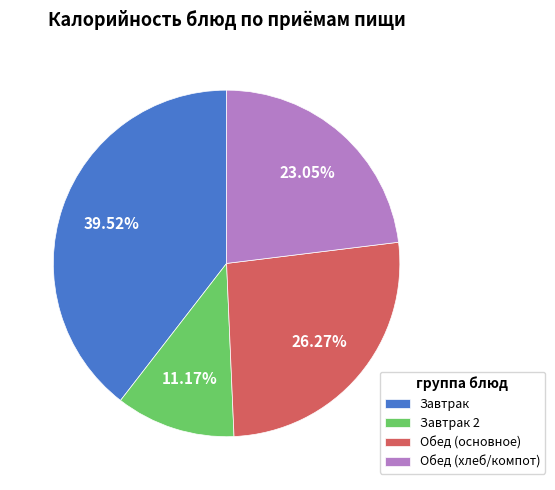

Is the sum of Обед (хлеб/компот) and Обед (основное) greater than half?

No